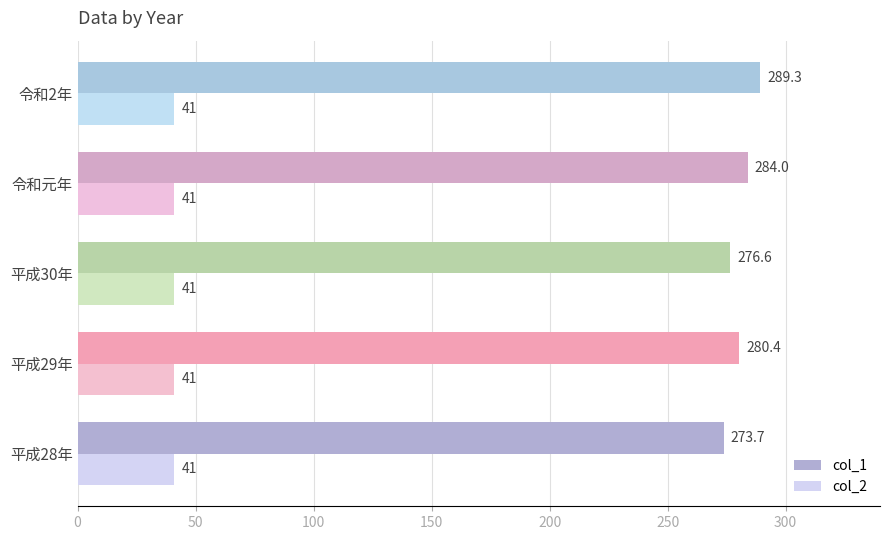

What is the approximate value of col_2 at 令和元年?

41.0